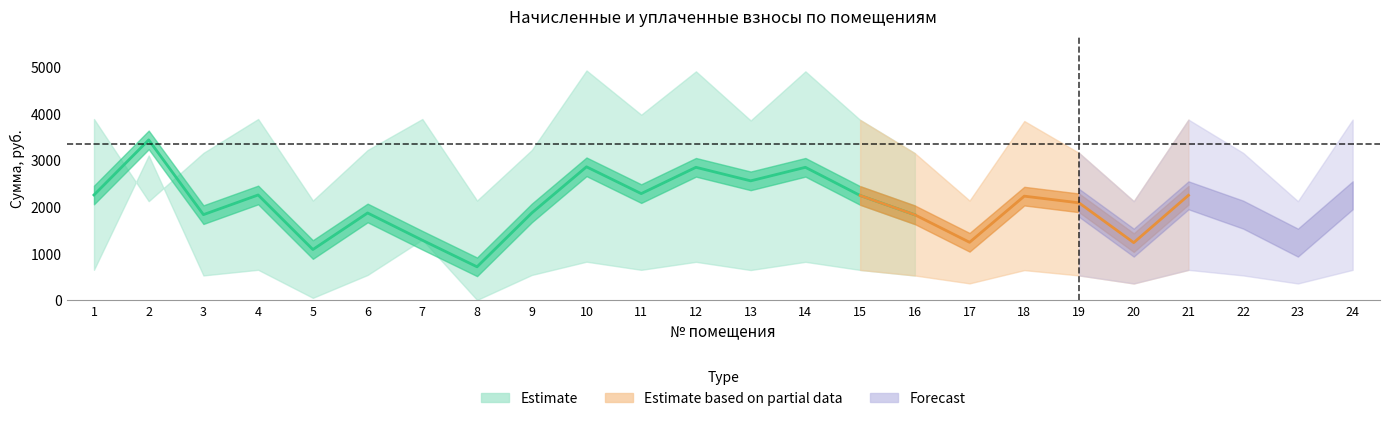

What is the value of the начислено point at the 5th from the left?

2130.0